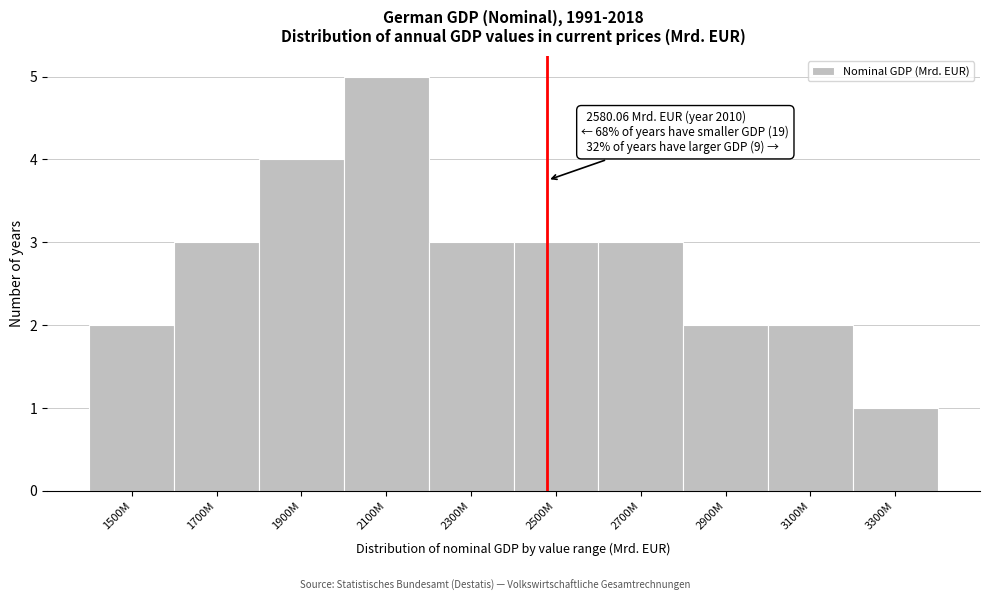

Reading left to right, list all the values displayed in this chart.

2	3	4	5	3	3	3	2	2	1